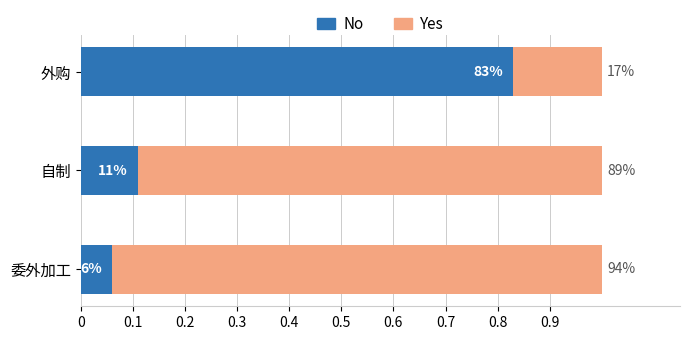

What position from the right is 委外加工?

3